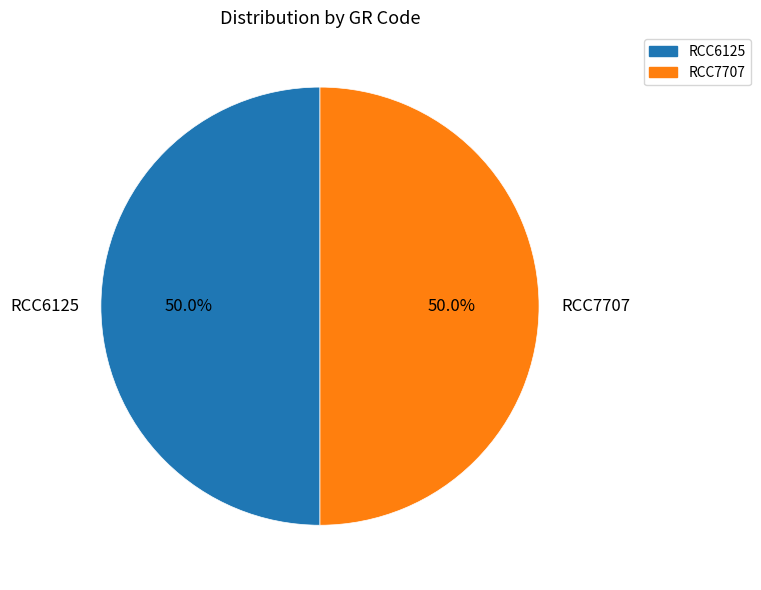

How many segments does this pie chart have?

2